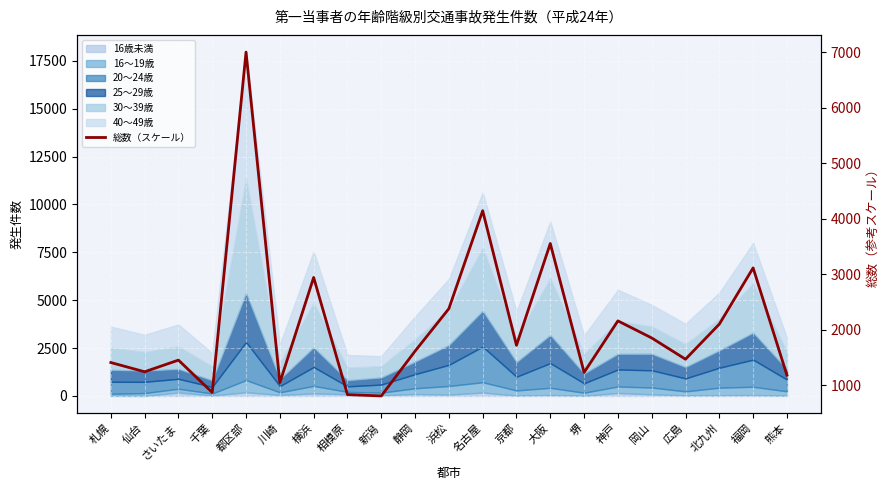

What is the maximum value shown in the chart?

7000.0